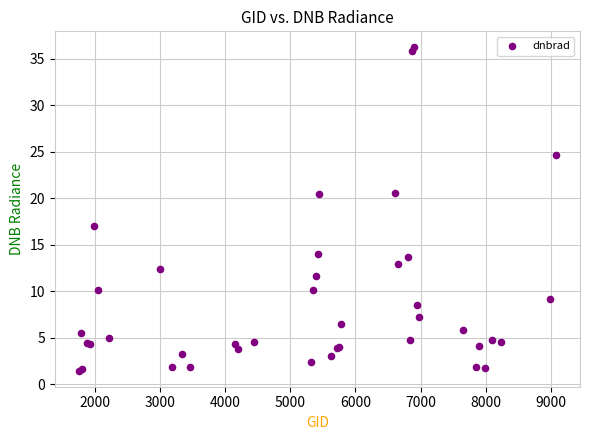

What Y value in the scatter plot is closest to 18?

17.0